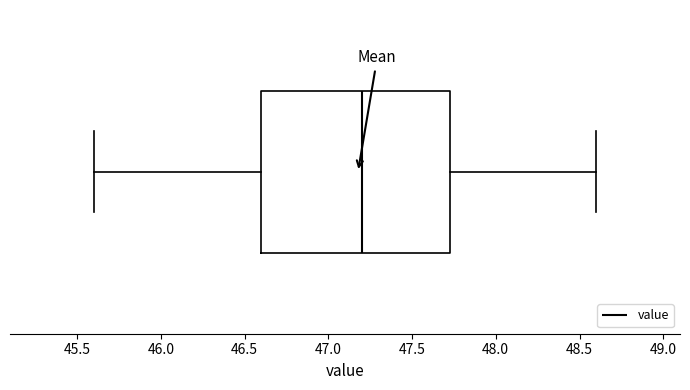

Transcribe this box plot: give where the median line is, the range the box spans, and where the two whiskers end, as read against the x-axis. The values are not printed on the chart, so give them approximately, as read against the axis.

median 47.20, box 46.60 to 47.75, whiskers 45.60 to 48.60